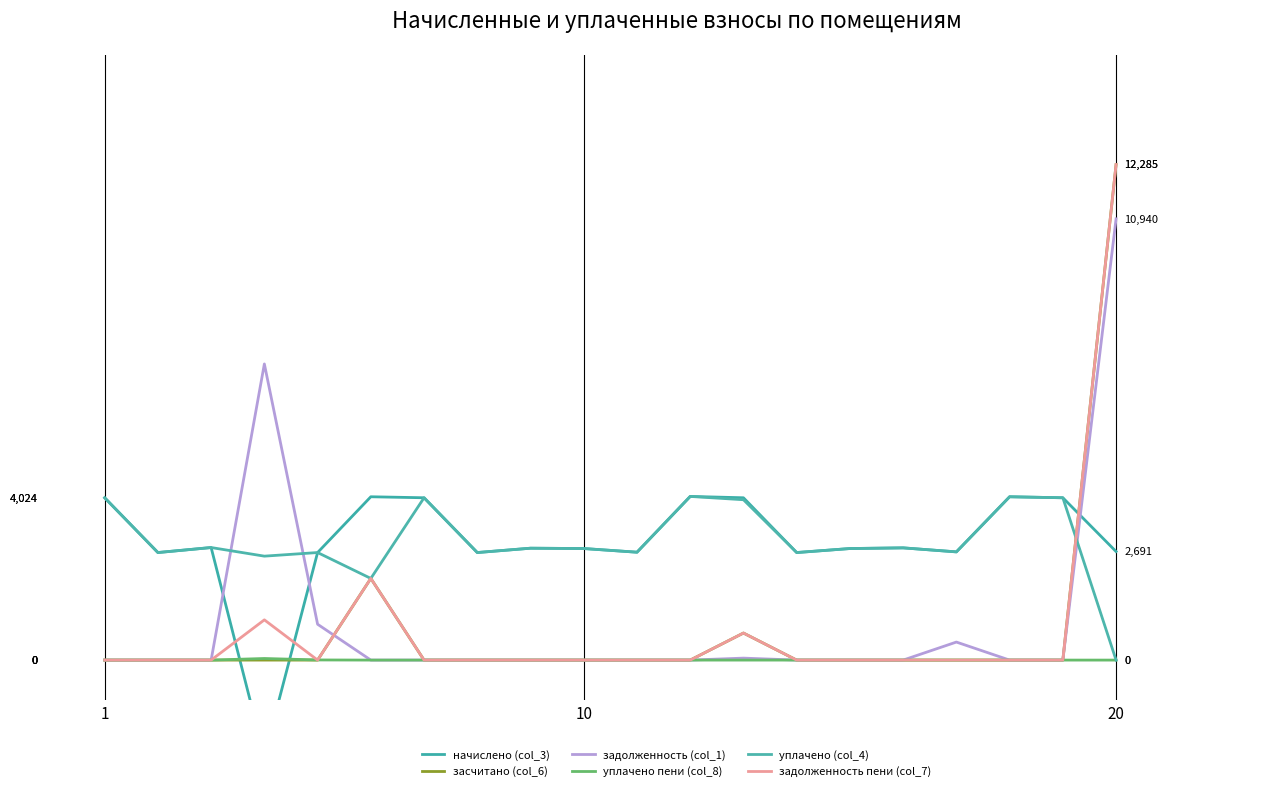

True or false: задолженность пени (col_7) and засчитано (col_6) intersect in this chart.

False